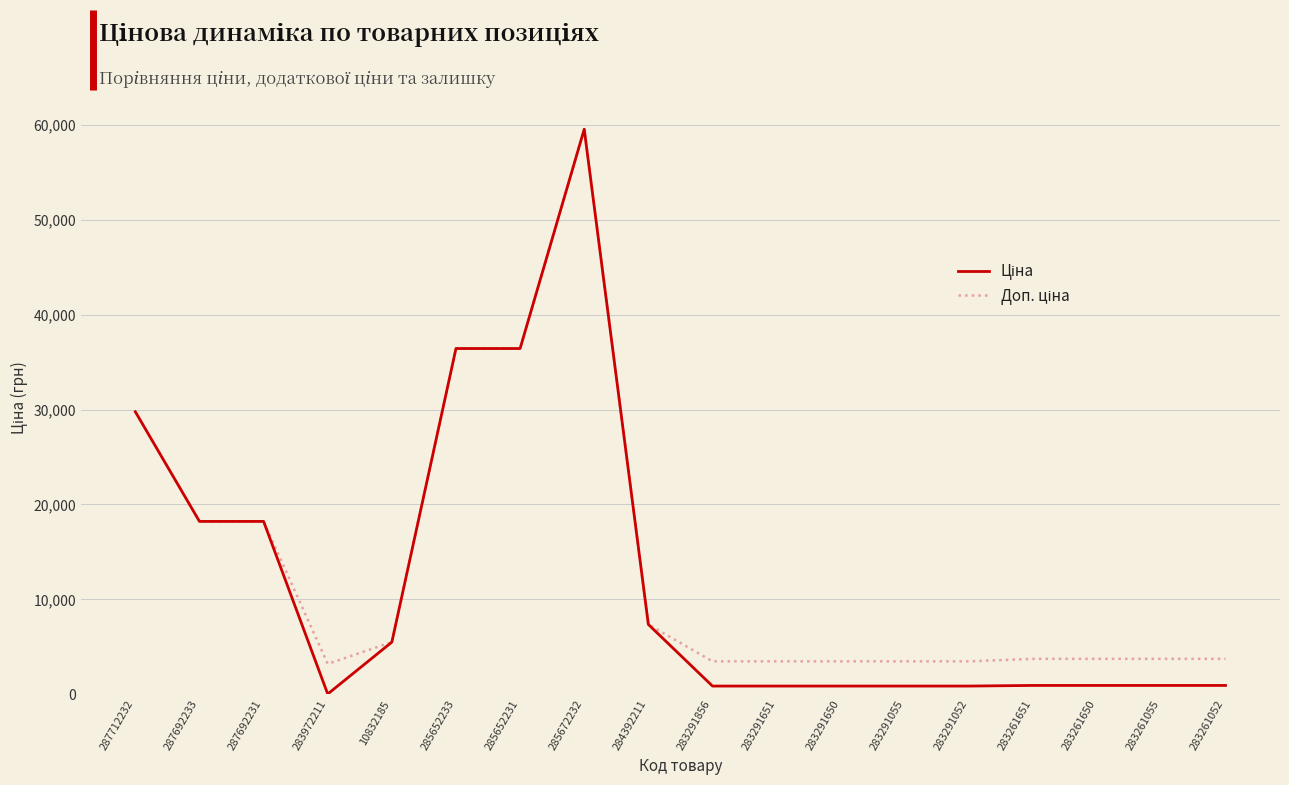

At which category is the sum across all series the highest?

285672232